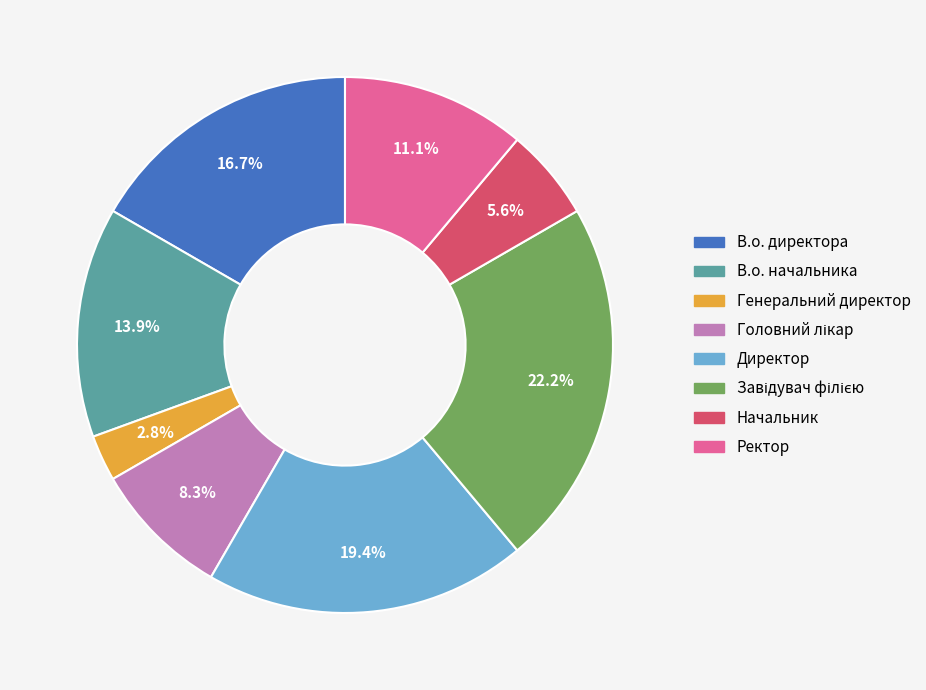

Does В.о. директора account for over 50% of the chart?

No